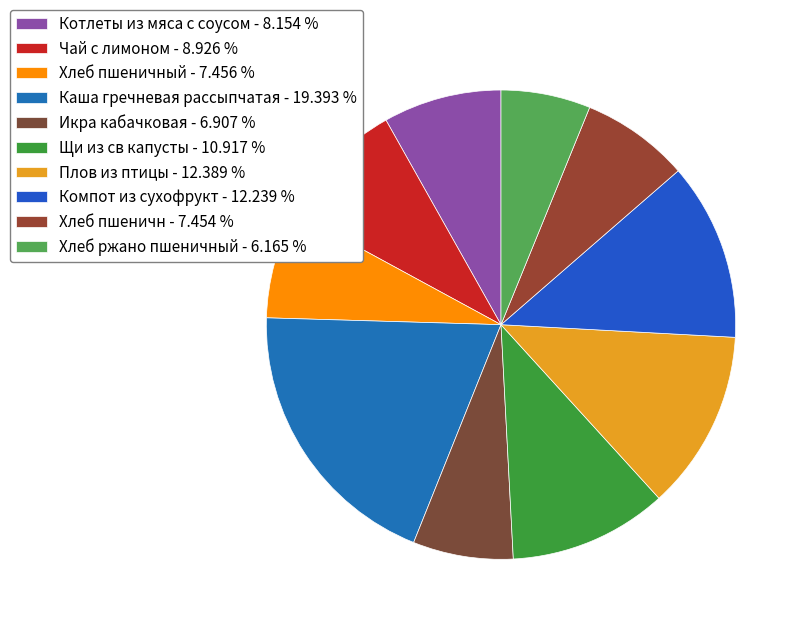

Count the number of slices in the pie.

10